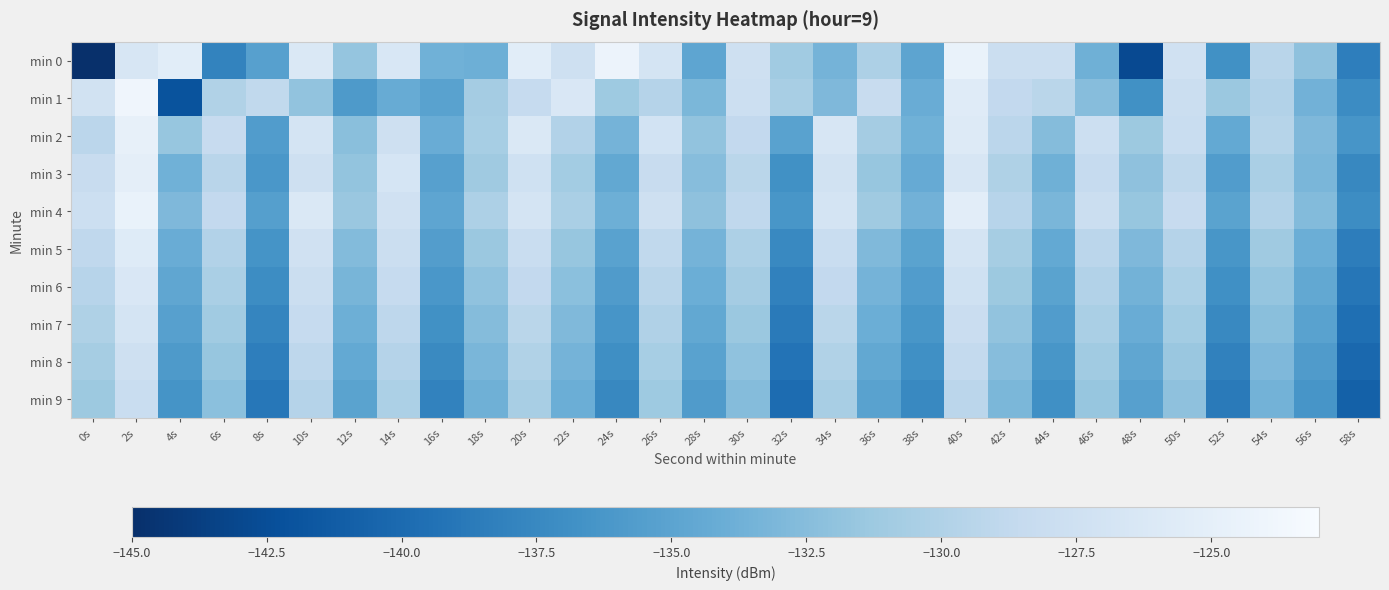

Reading left to right, list all the values displayed in this chart.

min 0: 0s=-220.5	2s=-126.6	4s=-125.3	6s=-137.9	8s=-135.3	10s=-126.1	12s=-131.7	14s=-126.4	16s=-133.7	18s=-133.9	20s=-125.3	22s=-127.5	24s=-124.3	26s=-126.8	28s=-134.8	30s=-127.6	32s=-131.1	34s=-133.4	36s=-130.2	38s=-134.9	40s=-124.5	42s=-127.9	44s=-128.0	46s=-133.8	48s=-142.8	50s=-127.3	52s=-136.8	54s=-129.4	56s=-132.0	58s=-138.4
min 1: 0s=-127.1	2s=-123.9	4s=-142.0	6s=-129.9	8s=-128.8	10s=-131.9	12s=-136.0	14s=-134.2	16s=-135.1	18s=-130.8	20s=-128.5	22s=-126.3	24s=-131.2	26s=-129.7	28s=-133.1	30s=-127.8	32s=-130.5	34s=-132.9	36s=-128.2	38s=-134.1	40s=-125.6	42s=-128.7	44s=-129.3	46s=-132.5	48s=-136.8	50s=-127.9	52s=-131.4	54s=-129.8	56s=-133.6	58s=-137.2
min 2: 0s=-129.2	2s=-124.8	4s=-131.6	6s=-128.4	8s=-135.7	10s=-126.9	12s=-132.3	14s=-127.5	16s=-134.1	18s=-130.6	20s=-126.2	22s=-129.8	24s=-133.4	26s=-127.1	28s=-131.9	30s=-128.7	32s=-135.2	34s=-126.5	36s=-130.8	38s=-133.7	40s=-125.9	42s=-129.2	44s=-132.6	46s=-127.8	48s=-131.3	50s=-128.1	52s=-134.5	54s=-129.6	56s=-132.9	58s=-136.4
min 3: 0s=-128.3	2s=-125.1	4s=-133.7	6s=-129.4	8s=-136.2	10s=-127.6	12s=-131.8	14s=-126.7	16s=-135.3	18s=-131.1	20s=-127.4	22s=-130.9	24s=-134.6	26s=-128.2	28s=-132.5	30s=-129.3	32s=-136.8	34s=-127.2	36s=-131.6	38s=-134.3	40s=-126.6	42s=-130.1	44s=-133.8	46s=-128.5	48s=-132.1	50s=-129.0	52s=-135.7	54s=-130.4	56s=-133.2	58s=-137.6
min 4: 0s=-127.8	2s=-124.5	4s=-132.9	6s=-128.7	8s=-135.4	10s=-126.2	12s=-131.5	14s=-127.3	16s=-134.8	18s=-130.2	20s=-126.9	22s=-130.4	24s=-133.9	26s=-127.6	28s=-132.1	30s=-128.9	32s=-136.3	34s=-126.8	36s=-131.1	38s=-133.6	40s=-125.3	42s=-129.5	44s=-133.2	46s=-127.9	48s=-131.6	50s=-128.4	52s=-135.1	54s=-129.8	56s=-132.7	58s=-137.1
min 5: 0s=-128.9	2s=-125.7	4s=-134.1	6s=-129.8	8s=-136.5	10s=-127.3	12s=-132.7	14s=-127.9	16s=-135.6	18s=-131.4	20s=-128.1	22s=-131.6	24s=-135.2	26s=-128.8	28s=-133.4	30s=-130.2	32s=-137.5	34s=-128.1	36s=-132.8	38s=-135.1	40s=-126.8	42s=-130.7	44s=-134.5	46s=-129.2	48s=-132.9	50s=-129.7	52s=-136.3	54s=-131.1	56s=-134.0	58s=-138.4
min 6: 0s=-129.5	2s=-126.3	4s=-134.7	6s=-130.4	8s=-137.1	10s=-127.9	12s=-133.3	14s=-128.5	16s=-136.2	18s=-132.0	20s=-128.7	22s=-132.2	24s=-135.8	26s=-129.4	28s=-134.0	30s=-130.8	32s=-138.1	34s=-128.7	36s=-133.4	38s=-135.7	40s=-127.4	42s=-131.3	44s=-135.1	46s=-129.8	48s=-133.5	50s=-130.3	52s=-136.9	54s=-131.7	56s=-134.6	58s=-139.0
min 7: 0s=-130.1	2s=-126.9	4s=-135.3	6s=-131.0	8s=-137.7	10s=-128.5	12s=-133.9	14s=-129.1	16s=-136.8	18s=-132.6	20s=-129.3	22s=-132.8	24s=-136.4	26s=-130.0	28s=-134.6	30s=-131.4	32s=-138.7	34s=-129.3	36s=-134.0	38s=-136.3	40s=-128.0	42s=-131.9	44s=-135.7	46s=-130.4	48s=-134.1	50s=-130.9	52s=-137.5	54s=-132.3	56s=-135.2	58s=-139.6
min 8: 0s=-130.7	2s=-127.5	4s=-135.9	6s=-131.6	8s=-138.3	10s=-129.1	12s=-134.5	14s=-129.7	16s=-137.4	18s=-133.2	20s=-129.9	22s=-133.4	24s=-137.0	26s=-130.6	28s=-135.2	30s=-132.0	32s=-139.3	34s=-129.9	36s=-134.6	38s=-136.9	40s=-128.6	42s=-132.5	44s=-136.3	46s=-131.0	48s=-134.7	50s=-131.5	52s=-138.1	54s=-132.9	56s=-135.8	58s=-140.2
min 9: 0s=-131.3	2s=-128.1	4s=-136.5	6s=-132.2	8s=-138.9	10s=-129.7	12s=-135.1	14s=-130.3	16s=-138.0	18s=-133.8	20s=-130.5	22s=-134.0	24s=-137.6	26s=-131.2	28s=-135.8	30s=-132.6	32s=-139.9	34s=-130.5	36s=-135.2	38s=-137.5	40s=-129.2	42s=-133.1	44s=-136.9	46s=-131.6	48s=-135.3	50s=-132.1	52s=-138.7	54s=-133.5	56s=-136.4	58s=-140.8